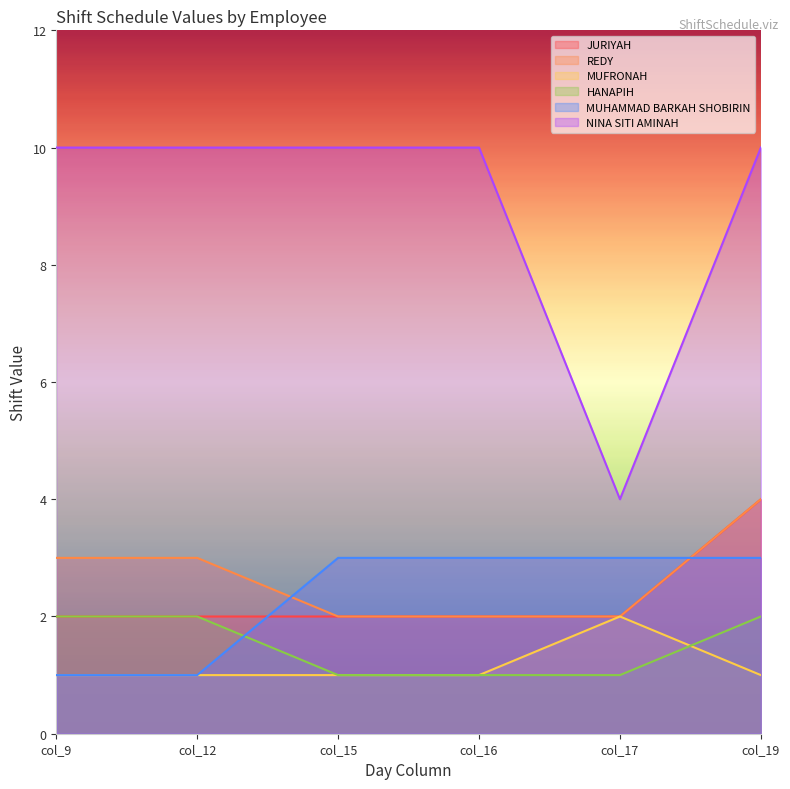

True or false: NINA SITI AMINAH has a value of 4 at col_17.

True